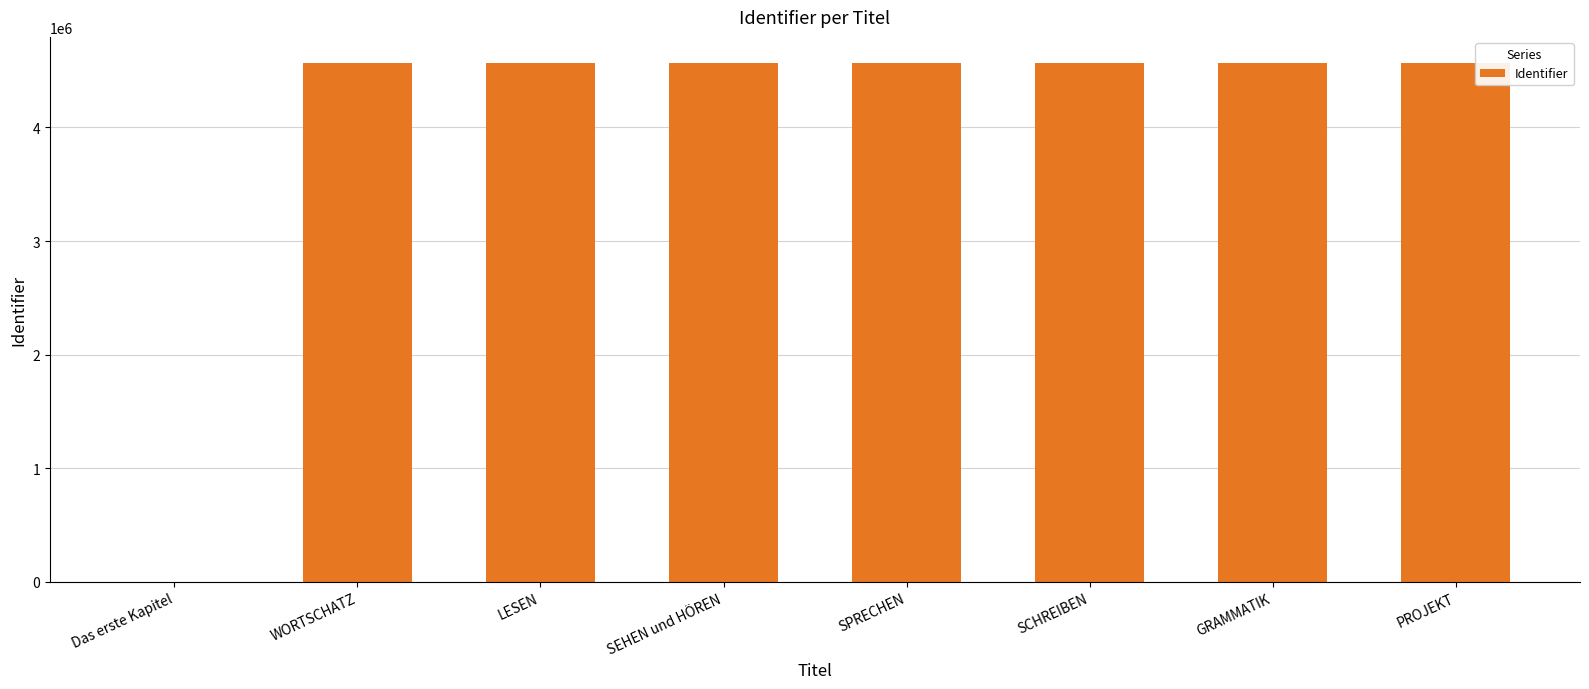

Is it true that the value at SEHEN und HÖREN is 2299213?

False